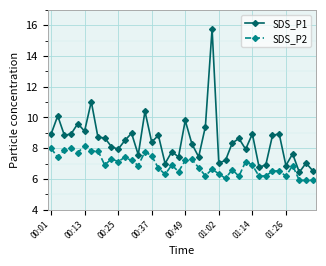

True or false: SDS_P1 and SDS_P2 intersect in this chart.

False